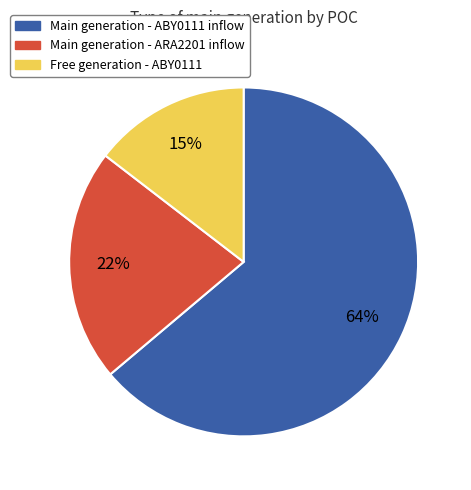

Does any single category account for the majority?

Yes